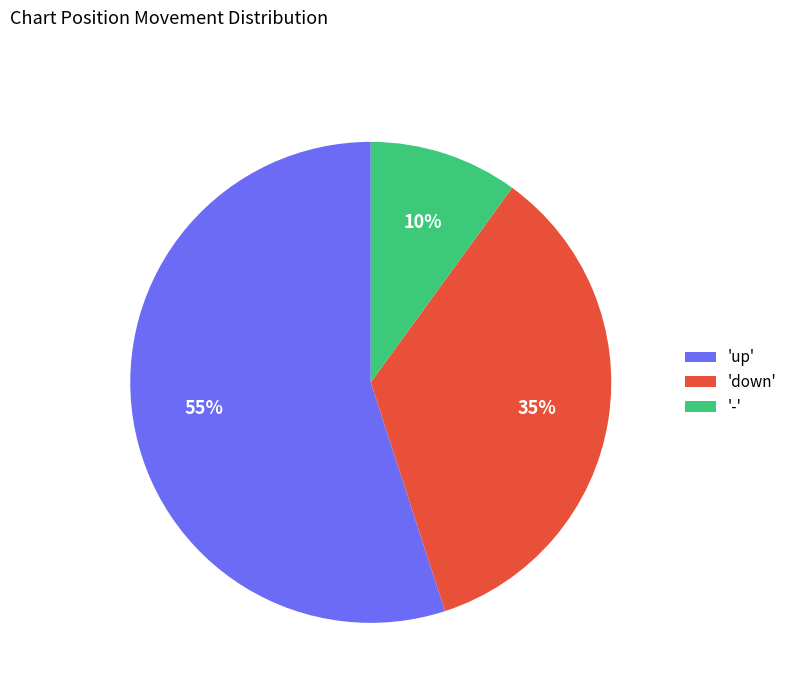

What is the ratio of the value at 'up' to the value at '-'?

5.5